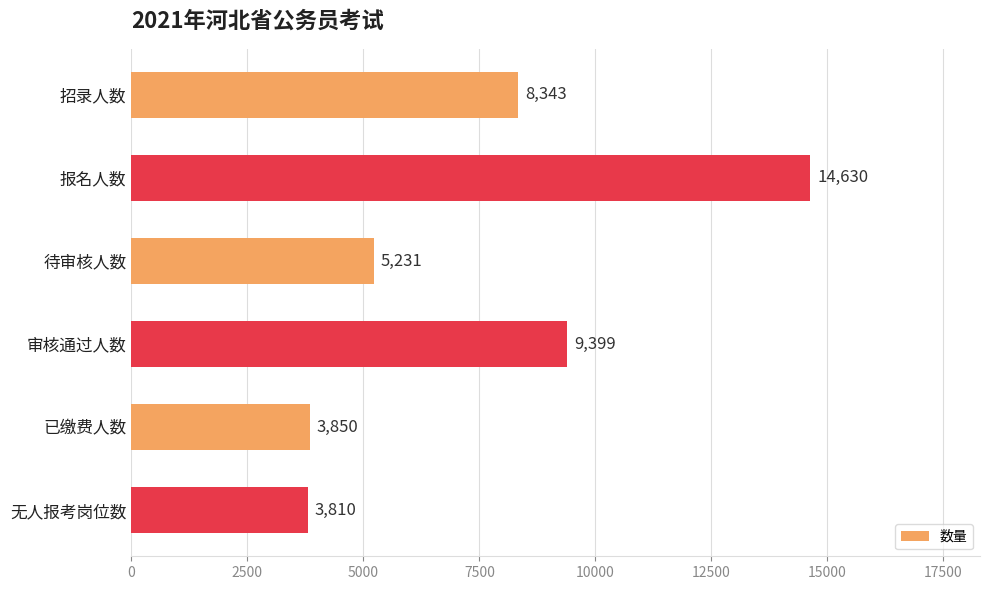

Between 招录人数 and 报名人数, which is larger?

报名人数